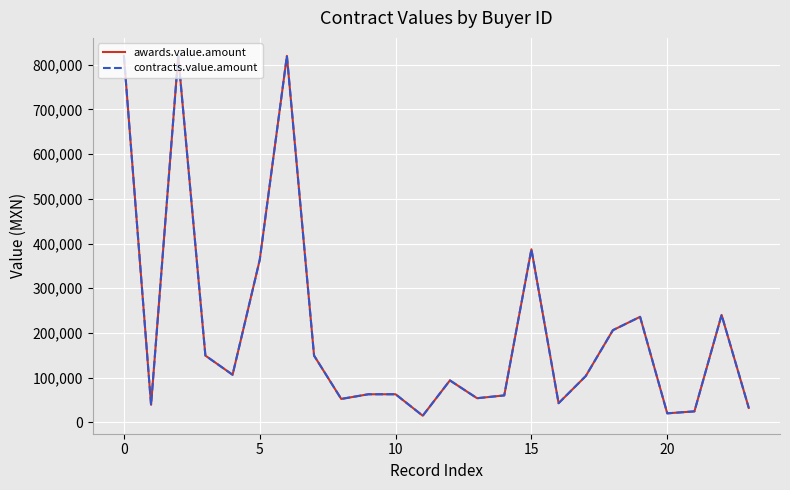

Does the chart have visible grid lines?

Yes